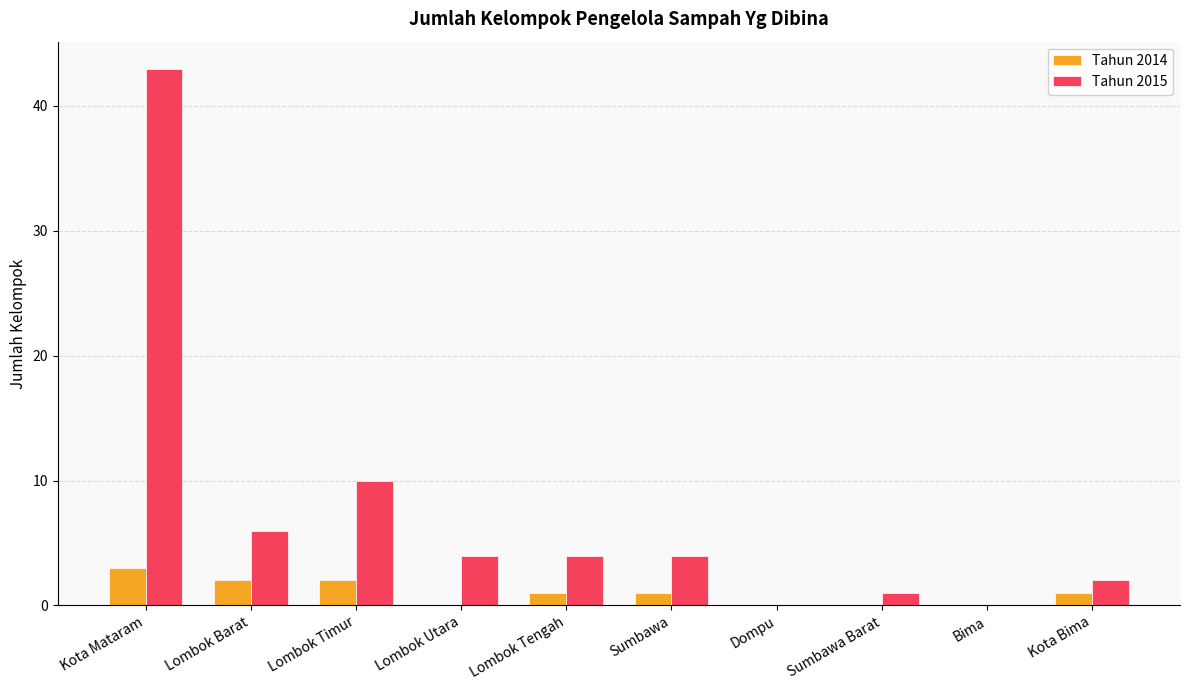

What value does the Tahun 2015 series have at Lombok Tengah?

4